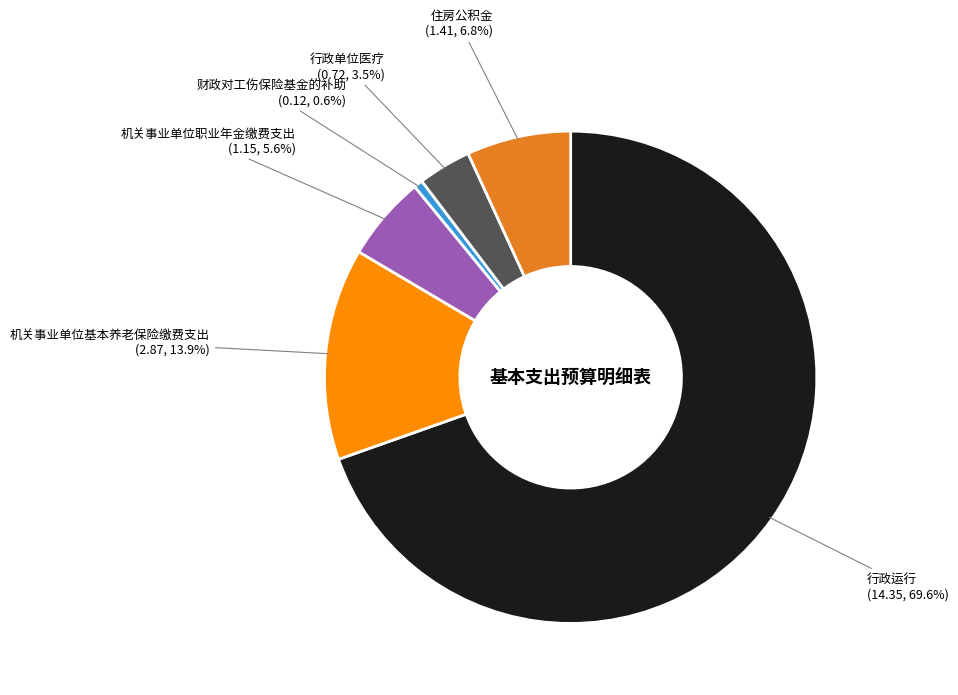

Count the number of slices in the pie.

6